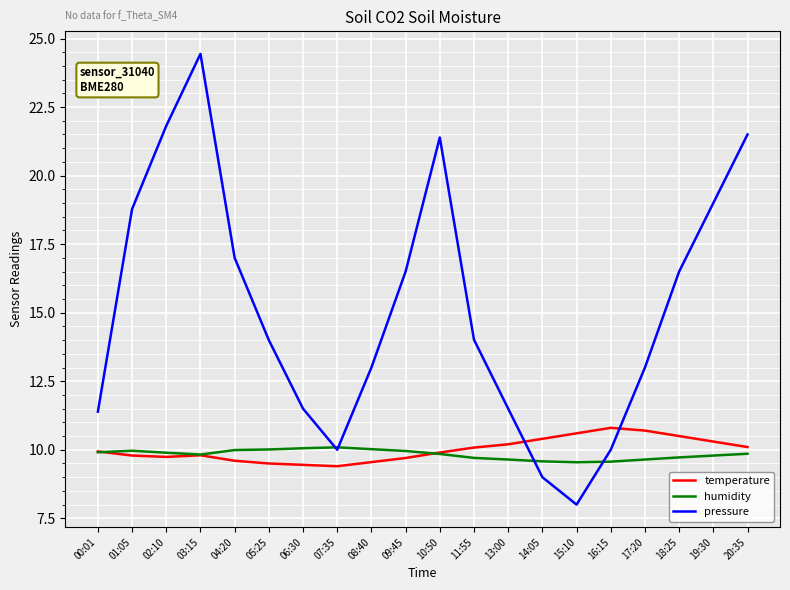

The value of pressure at 10:50 is 21.4. True or false?

True